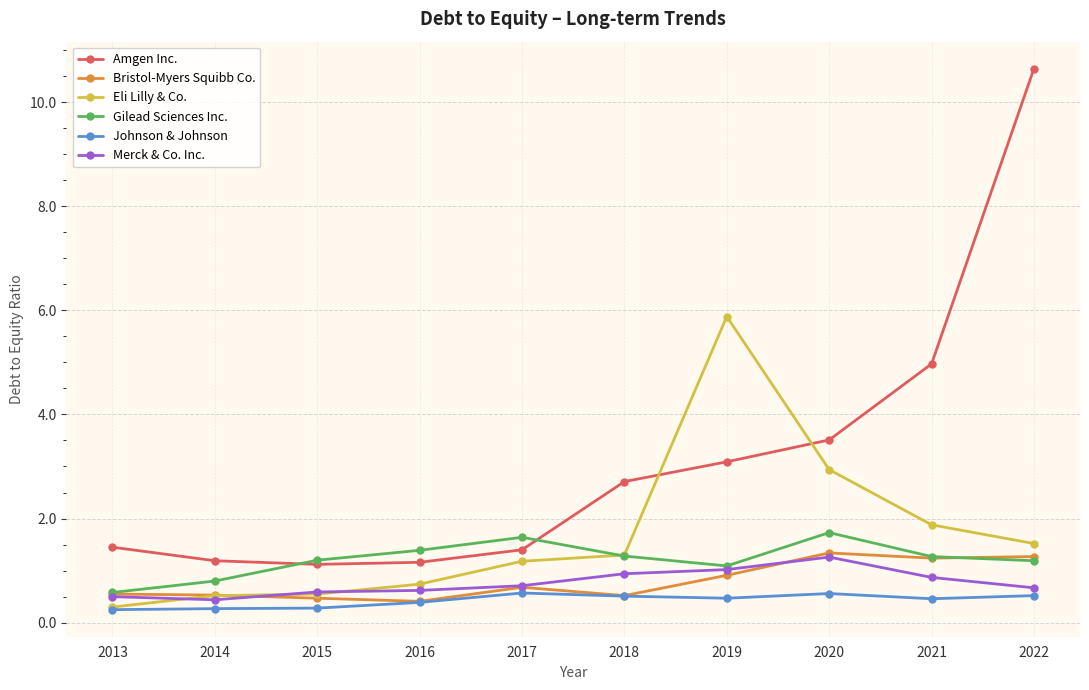

What are all the series names shown in the legend?

Amgen Inc., Bristol-Myers Squibb Co., Eli Lilly & Co., Gilead Sciences Inc., Johnson & Johnson, Merck & Co. Inc.